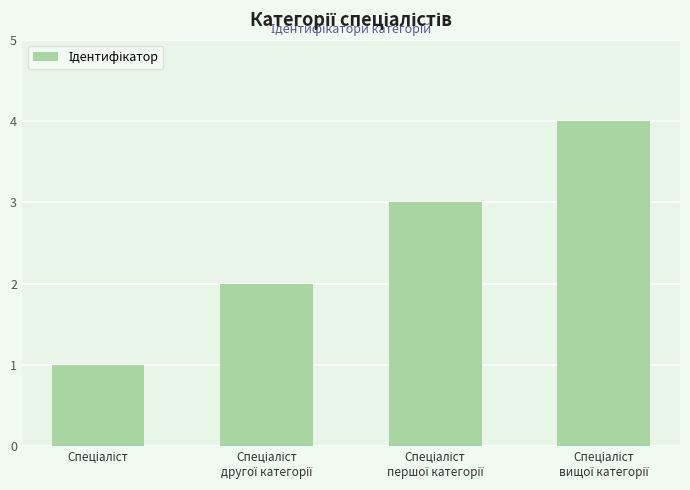

What is the maximum value shown in the chart?

4